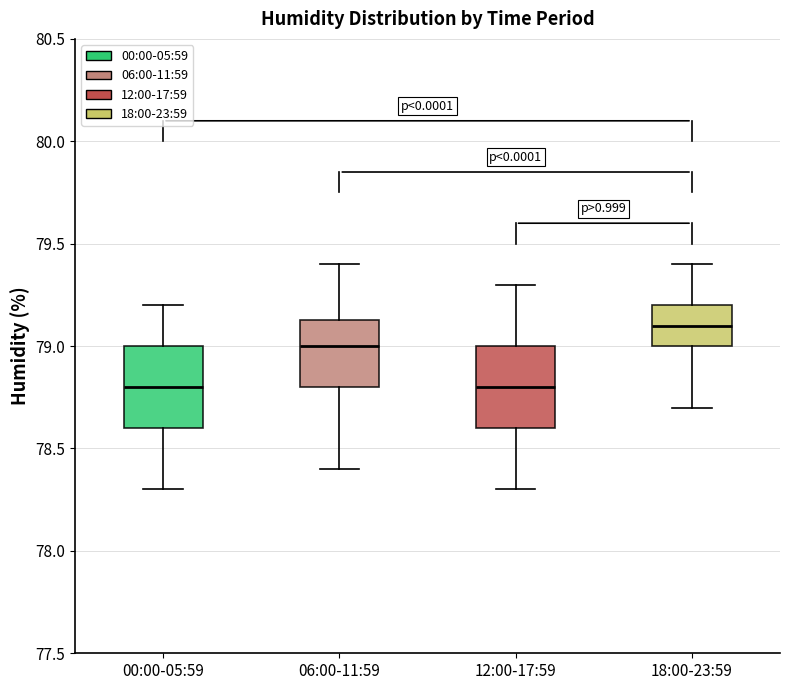

Reading left to right, transcribe this box plot: for each box, give where its median line is, the range the box spans, and where its two whiskers end, as read against the y-axis. The values are not printed on the chart, so give them approximately, as read against the axis.

00:00-05:59: median 78.80, box 78.60 to 79.00, whiskers 78.30 to 79.20
06:00-11:59: median 79.00, box 78.80 to 79.15, whiskers 78.40 to 79.40
12:00-17:59: median 78.80, box 78.60 to 79.00, whiskers 78.30 to 79.30
18:00-23:59: median 79.10, box 79.00 to 79.20, whiskers 78.70 to 79.40